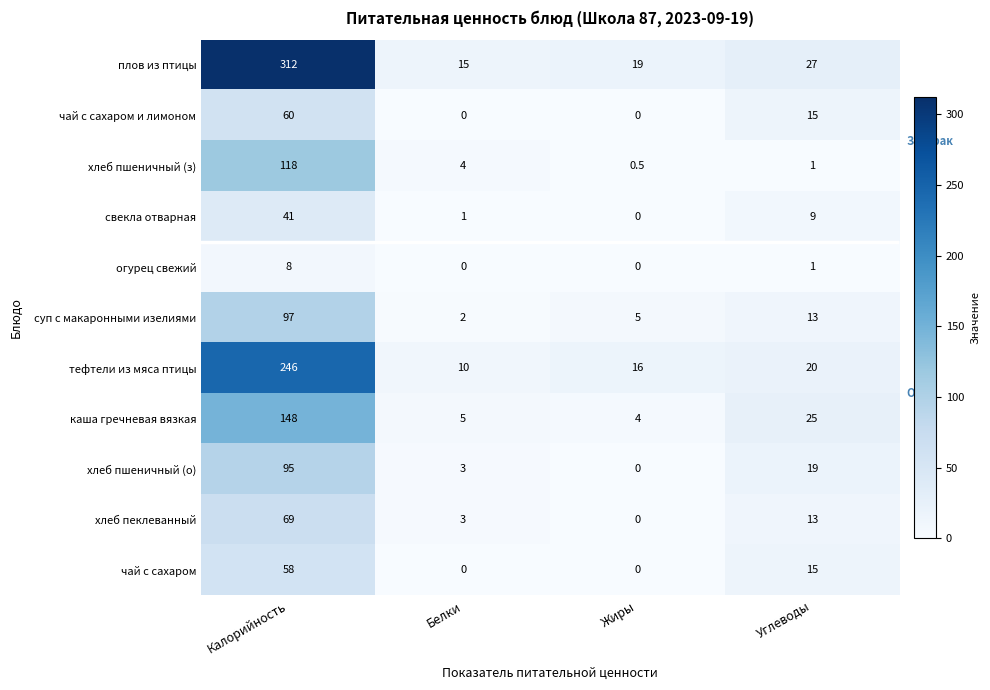

What is the lowest value of the плов из птицы series?

15.0